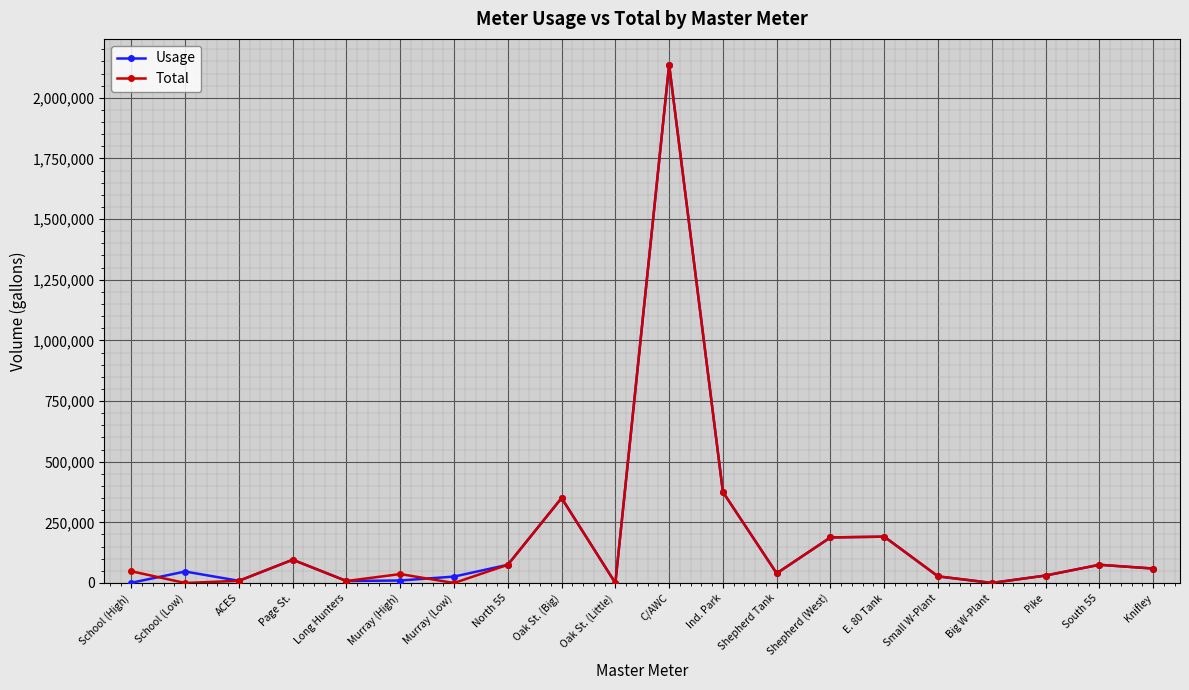

What is the maximum value for Usage?

2136000